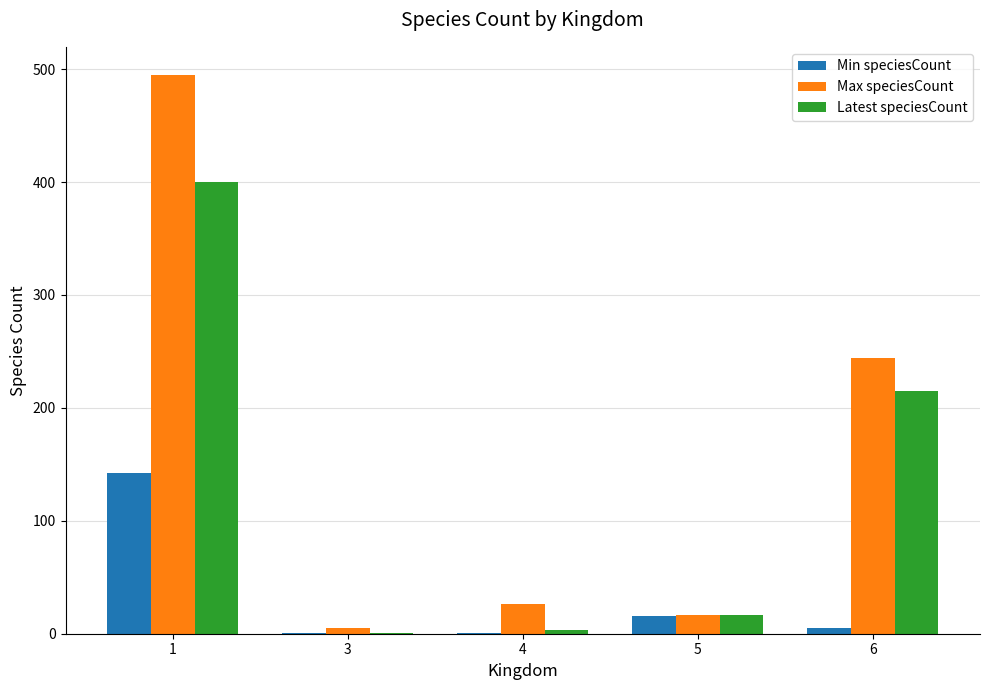

The value of Min speciesCount at 1 is 61. True or false?

False